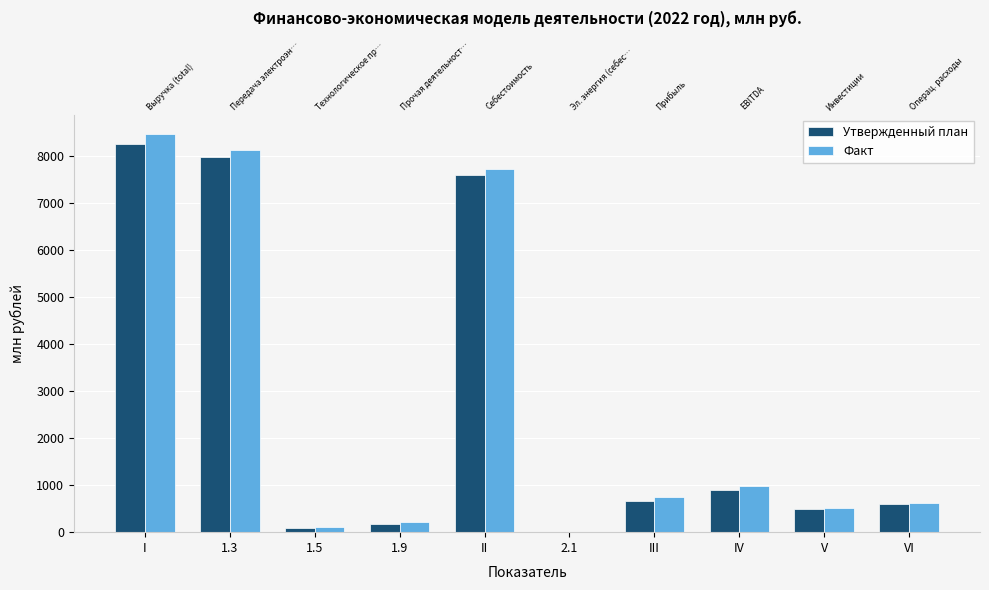

How many data points in Факт are above 742?

5